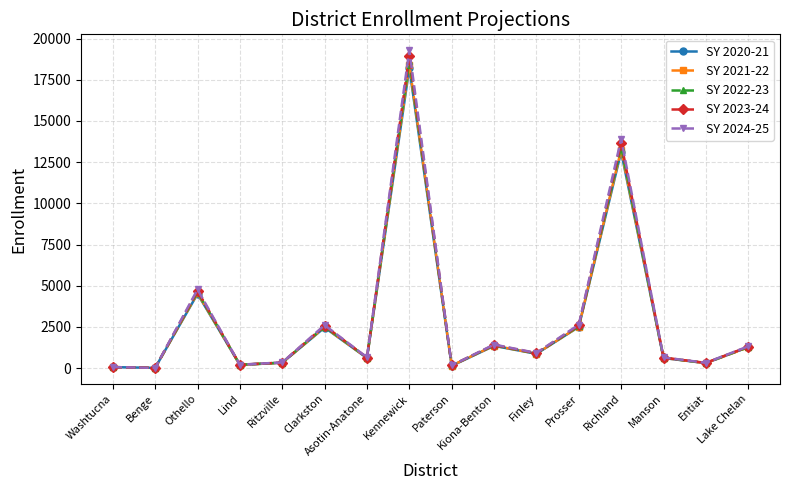

True or false: SY 2022-23 has more than 0 interior local peaks.

True